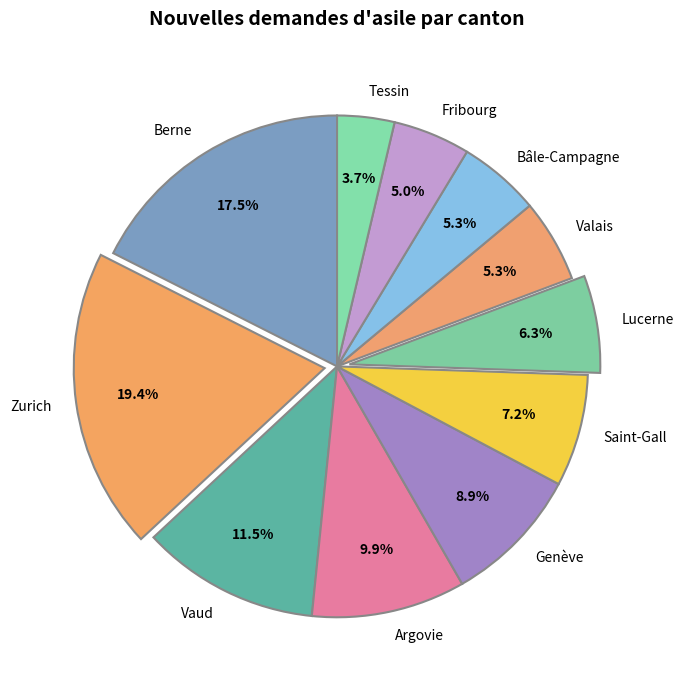

Is the sum of Bâle-Campagne and Berne greater than half?

No